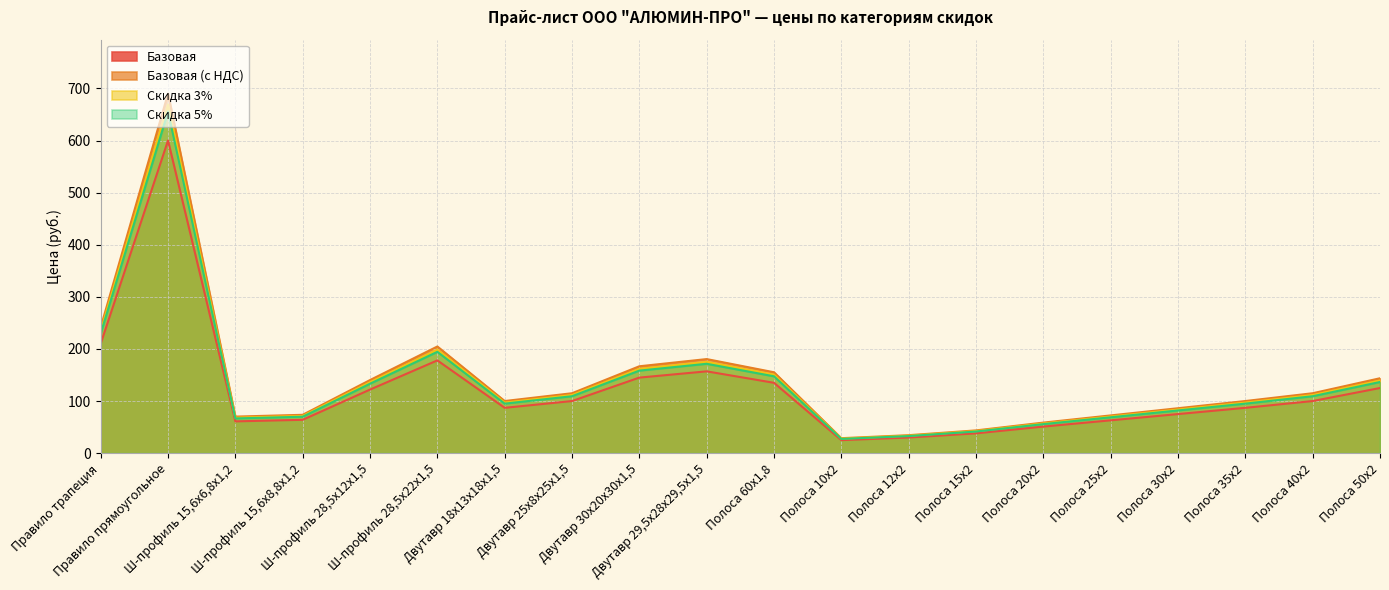

The value of Базовая at Полоса 25х2 is 63.0. True or false?

True